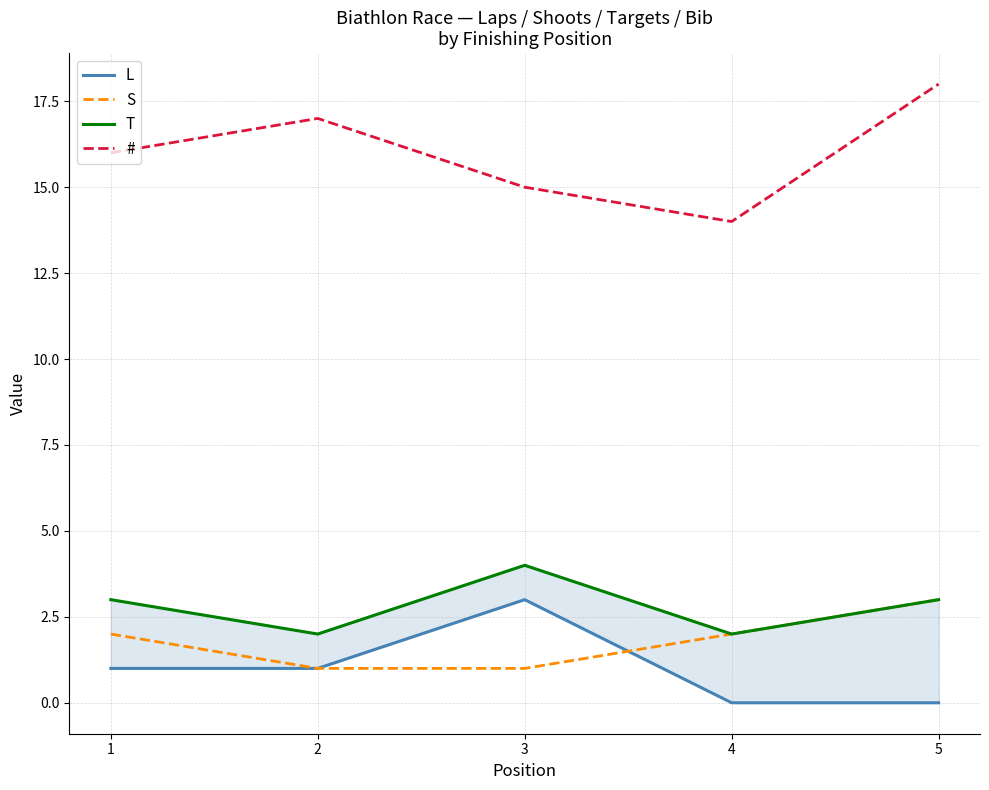

The value of T at 2 is 2. True or false?

True